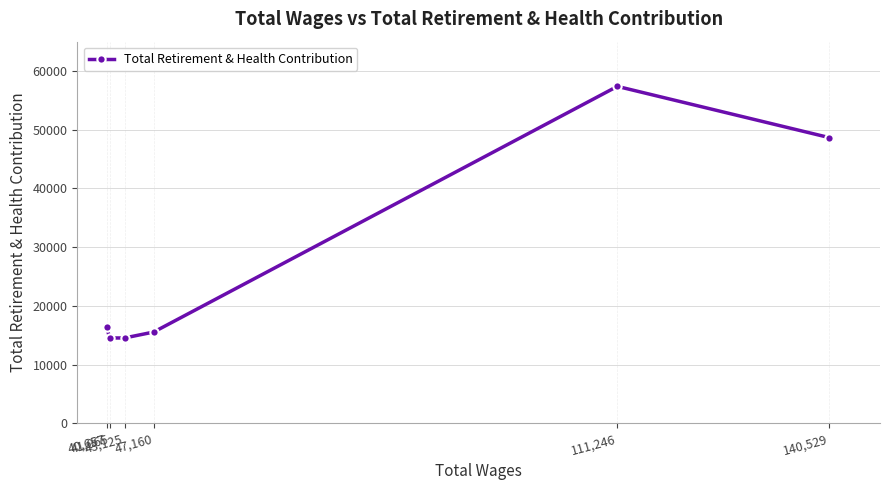

The chart shows a value of 27666 at 140,529. True or false?

False